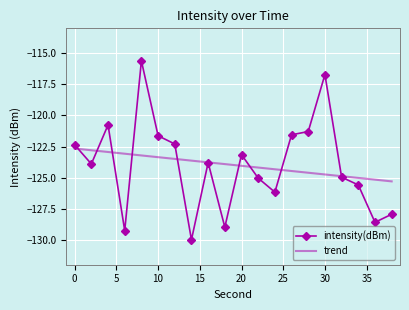

What is the smallest value displayed?

-130.0